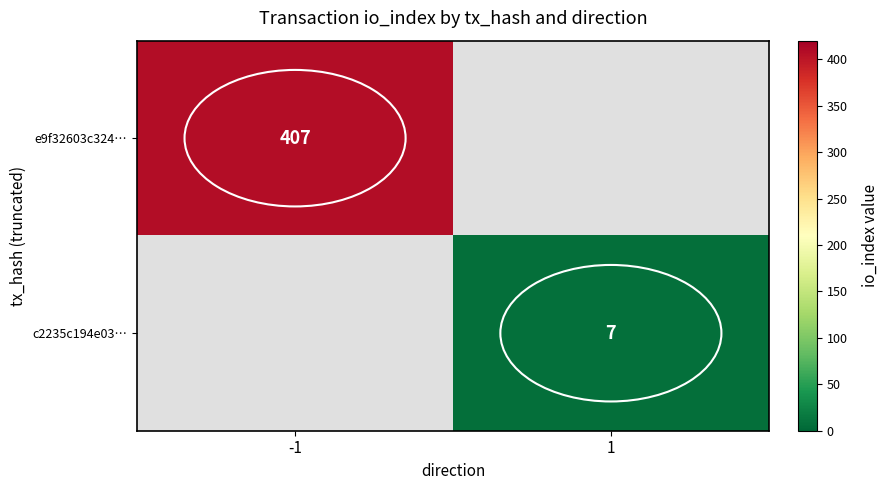

The c2235c194e03… series shows 3 at 1. True or false?

False